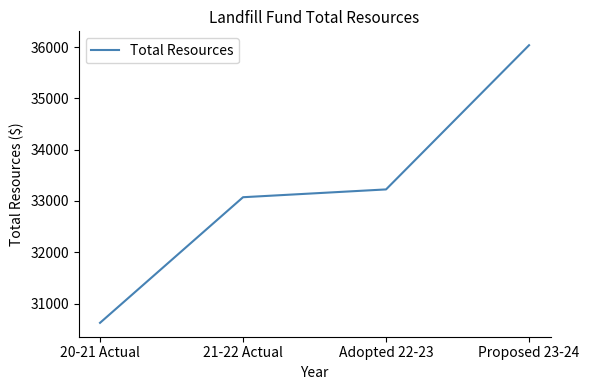

Reading left to right, transcribe all the data shown in this chart.

20-21 Actual=30625	21-22 Actual=33073	Adopted 22-23=33225	Proposed 23-24=36035